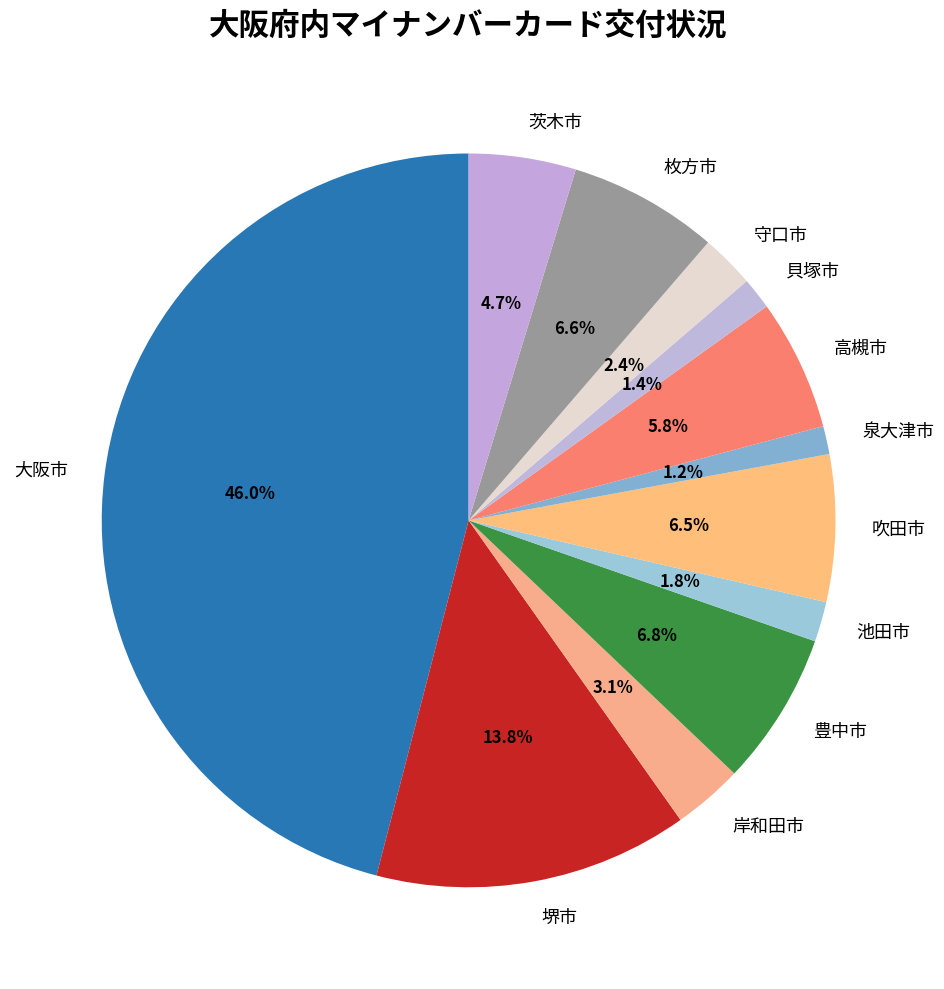

Which category has the biggest portion of the pie?

大阪市